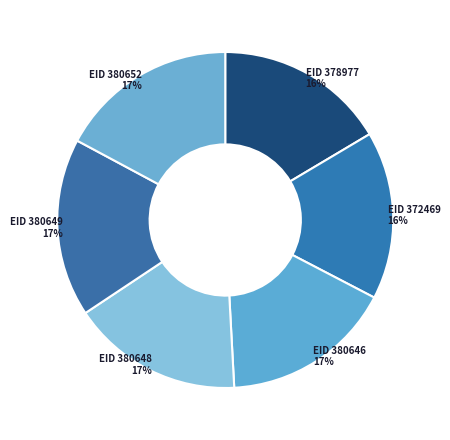

To the nearest percent, what is the average slice percentage?

17%